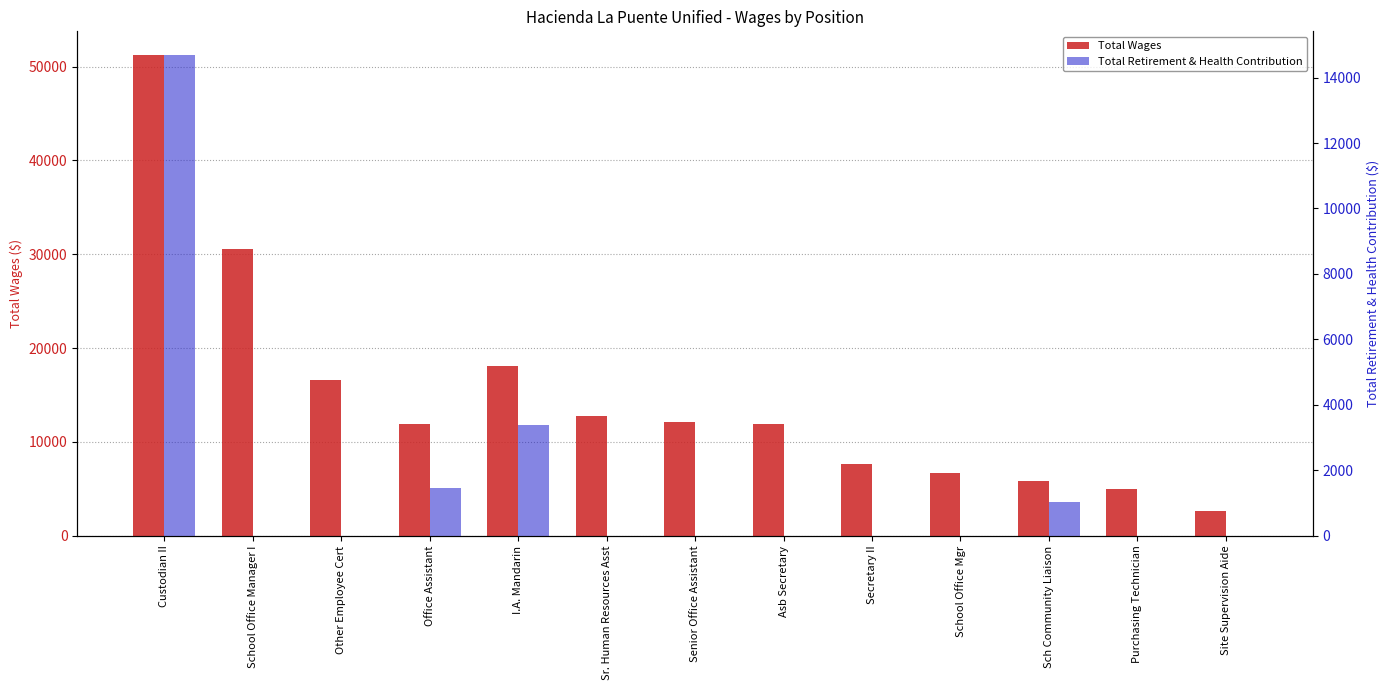

Between Other Employee Cert and Sch Community Liaison, which series saw the biggest shift?

Total Wages